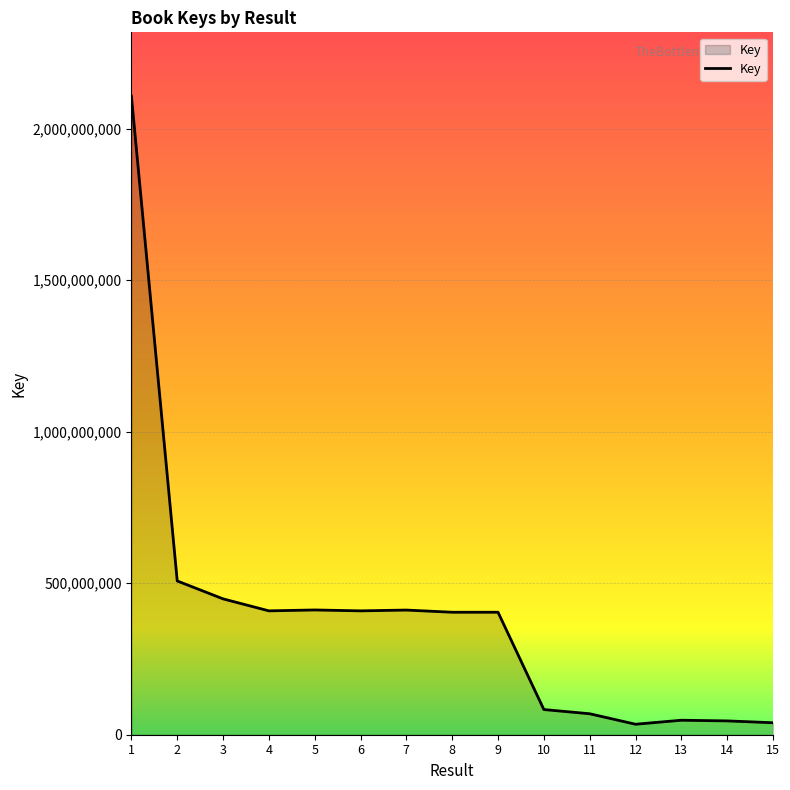

Between 3 and 11, which is larger?

3